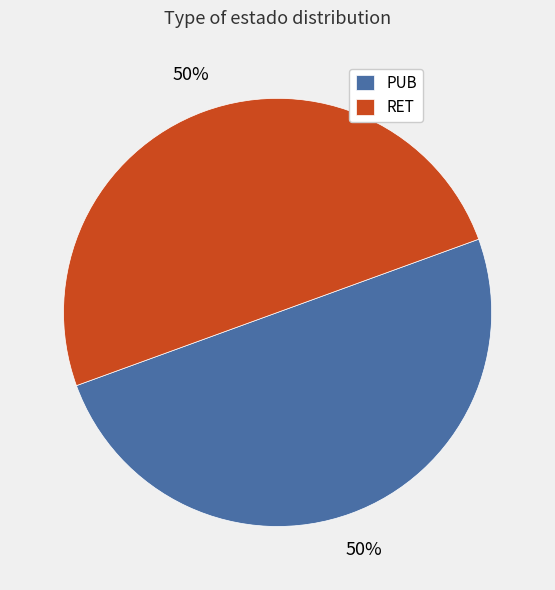

To the nearest percent, what is the combined percentage of PUB and RET?

100%